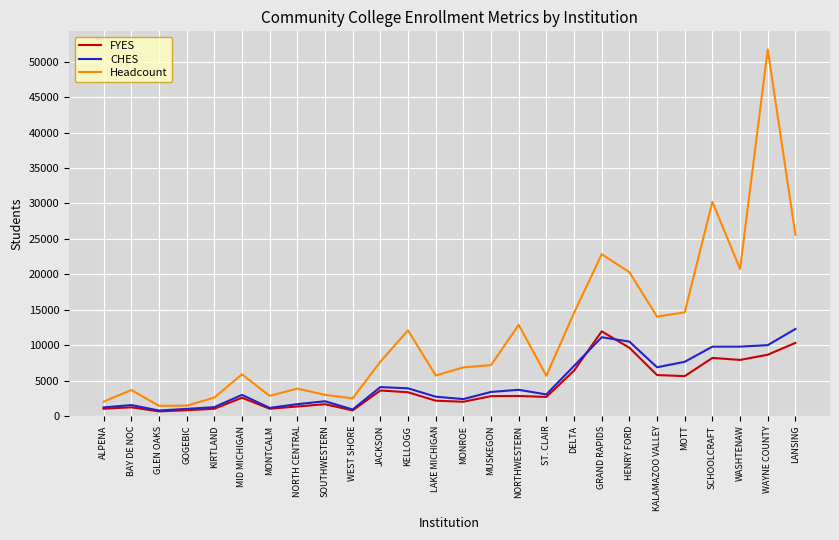

True or false: CHES and Headcount intersect in this chart.

False